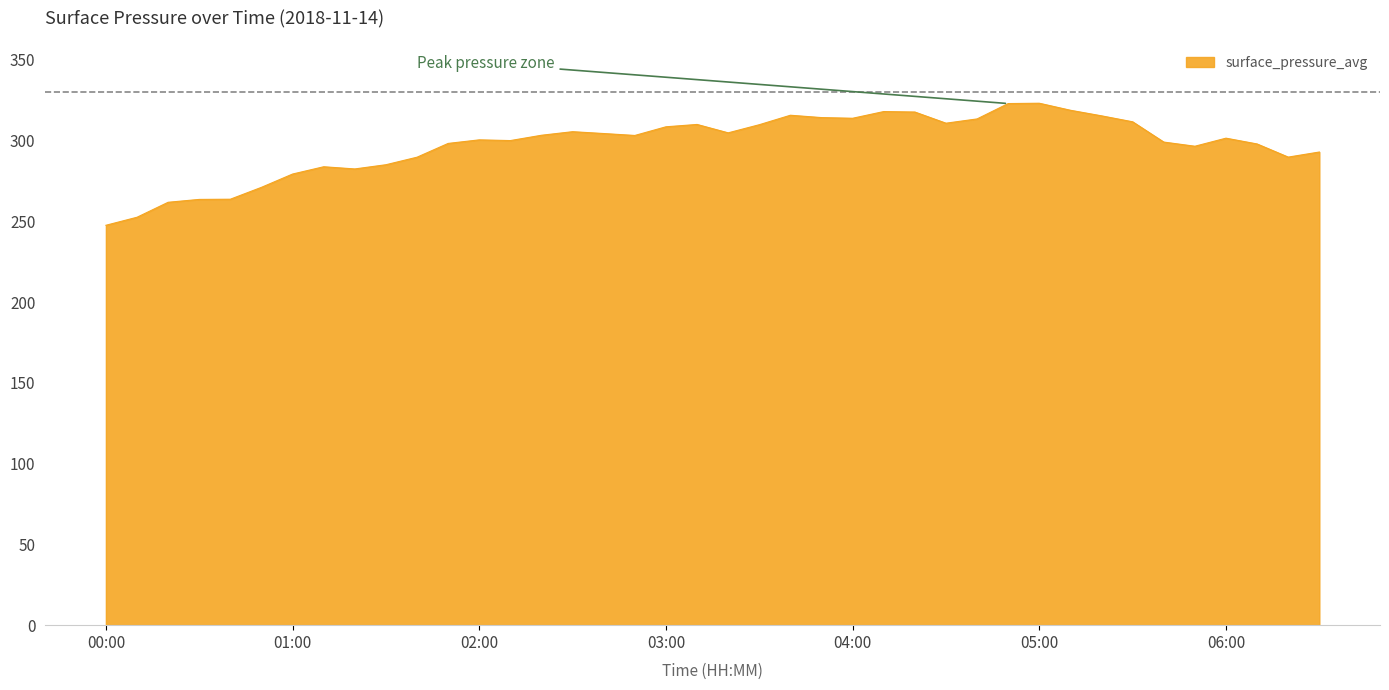

What is the difference between the maximum and minimum values?

75.6